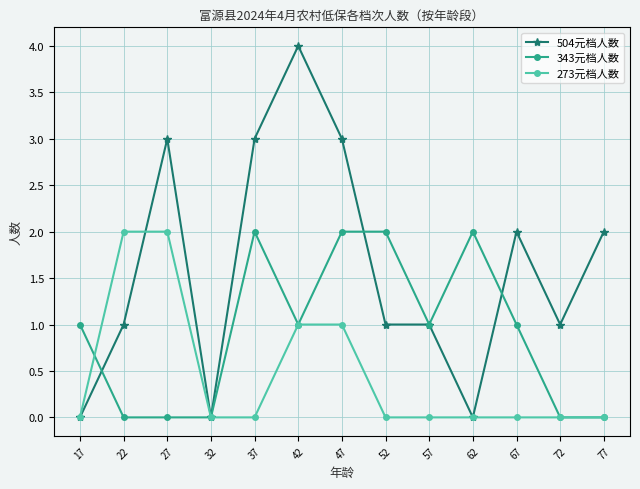

Reading left to right, transcribe all the data shown in this chart.

504元档人数: 17=0	22=1	27=3	32=0	37=3	42=4	47=3	52=1	57=1	62=0	67=2	72=1	77=2
343元档人数: 17=1	22=0	27=0	32=0	37=2	42=1	47=2	52=2	57=1	62=2	67=1	72=0	77=0
273元档人数: 17=0	22=2	27=2	32=0	37=0	42=1	47=1	52=0	57=0	62=0	67=0	72=0	77=0